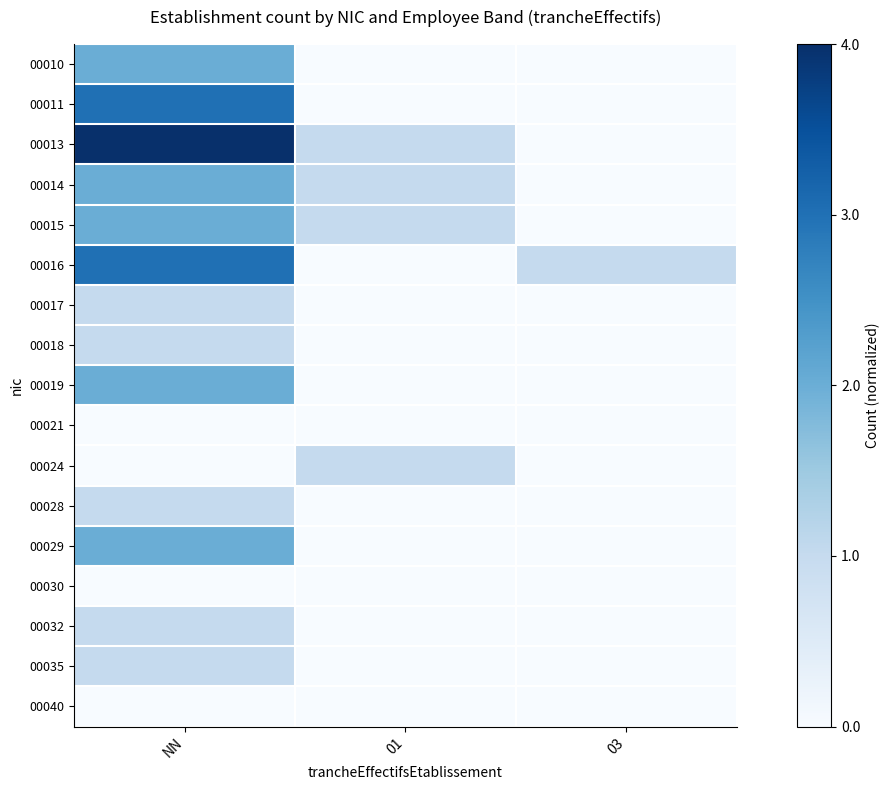

Count the number of data series in this chart.

17